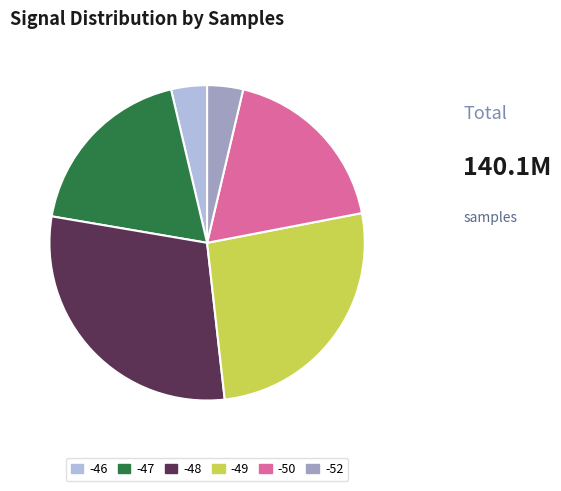

Does any single category account for the majority?

No